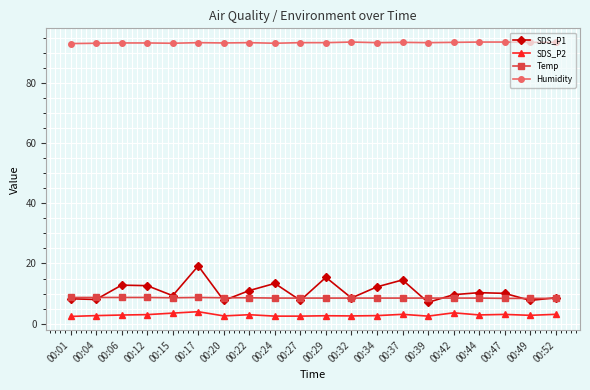

What is the value of the Temp point at the 14th from the left?

8.5